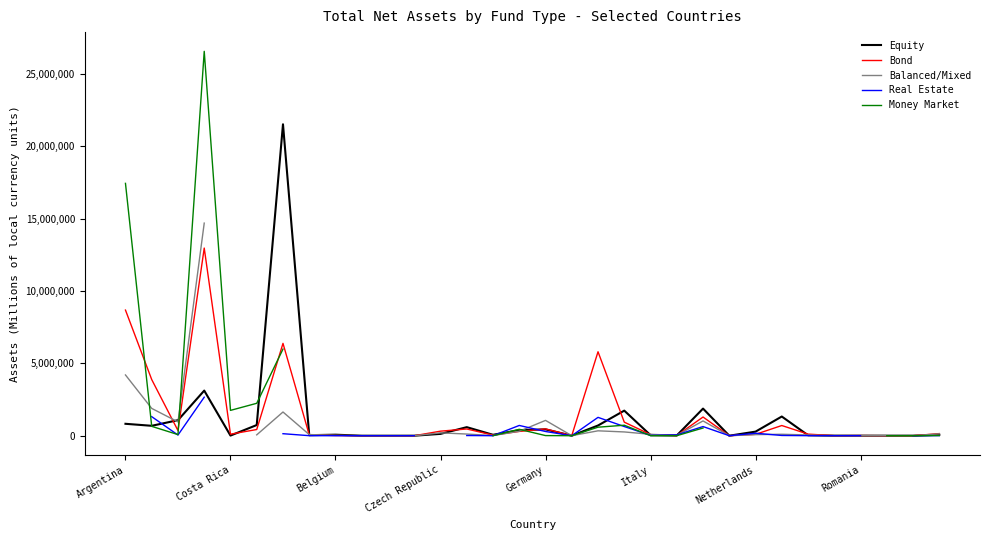

True or false: Bond has a value of 15106528 at Argentina.

False